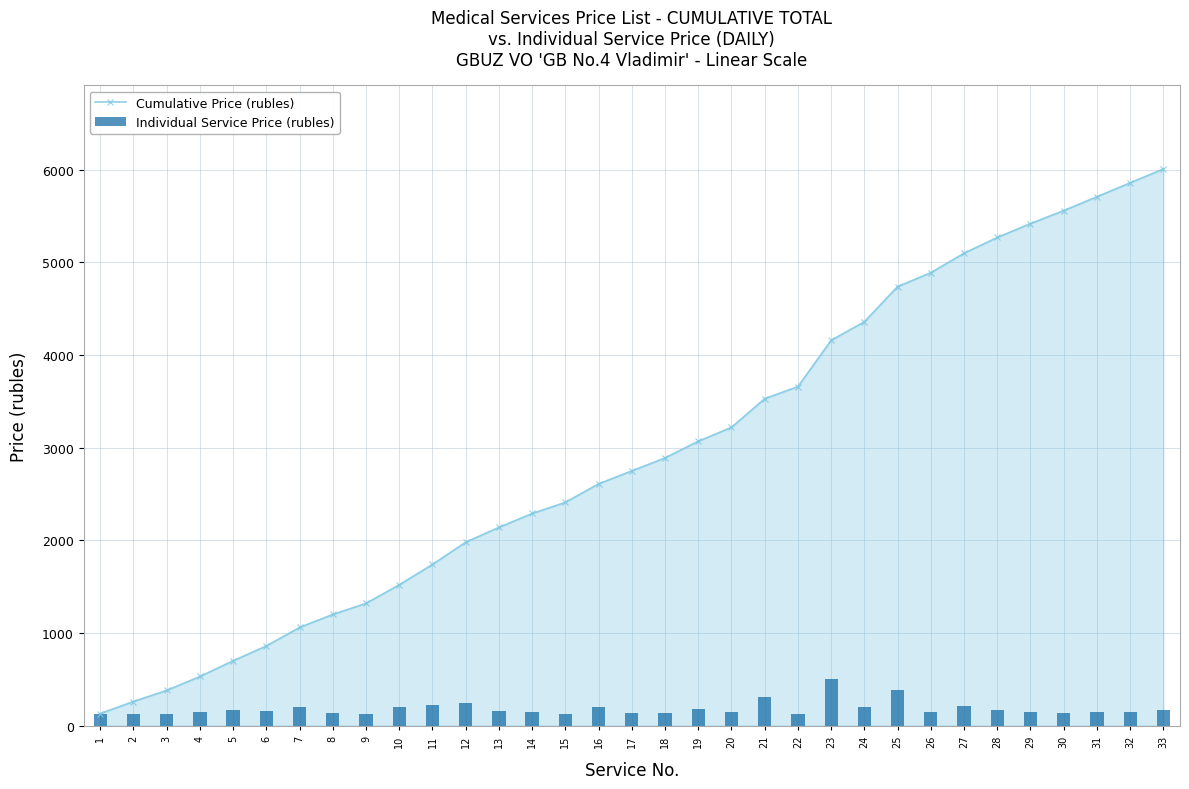

Which series has the largest total across all categories?

Cumulative Price (rubles)